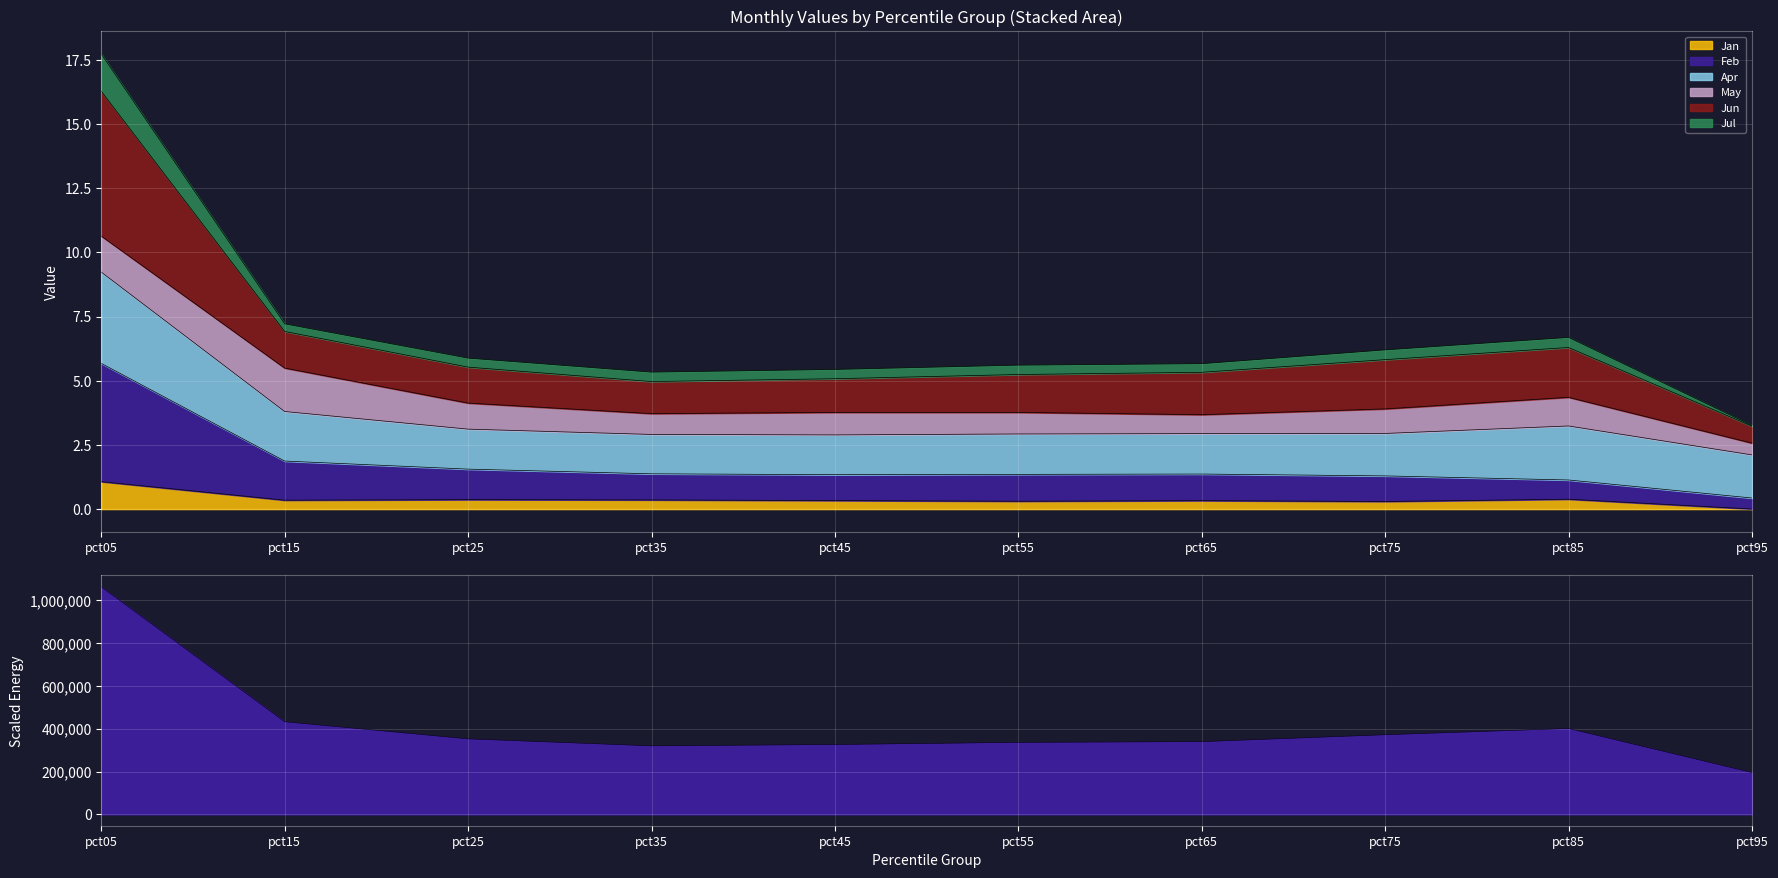

Is it true that Jul equals 1680349.4 at pct05?

False